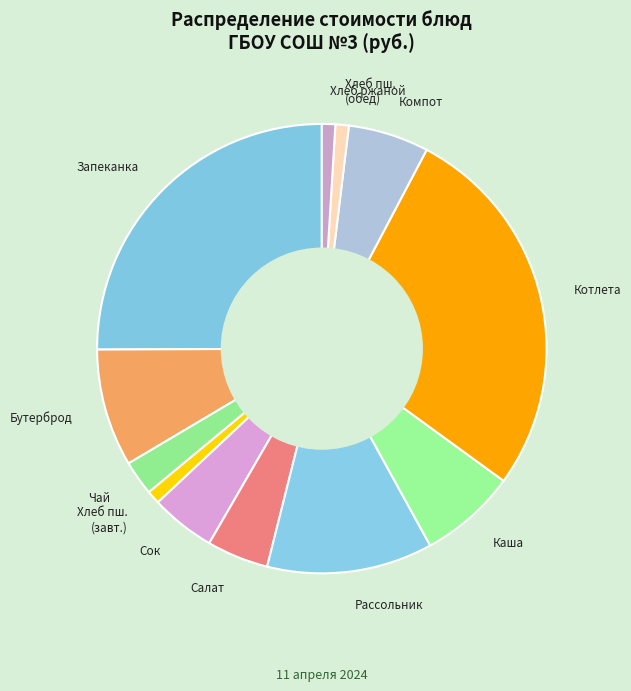

Which category has the biggest portion of the pie?

Котлета